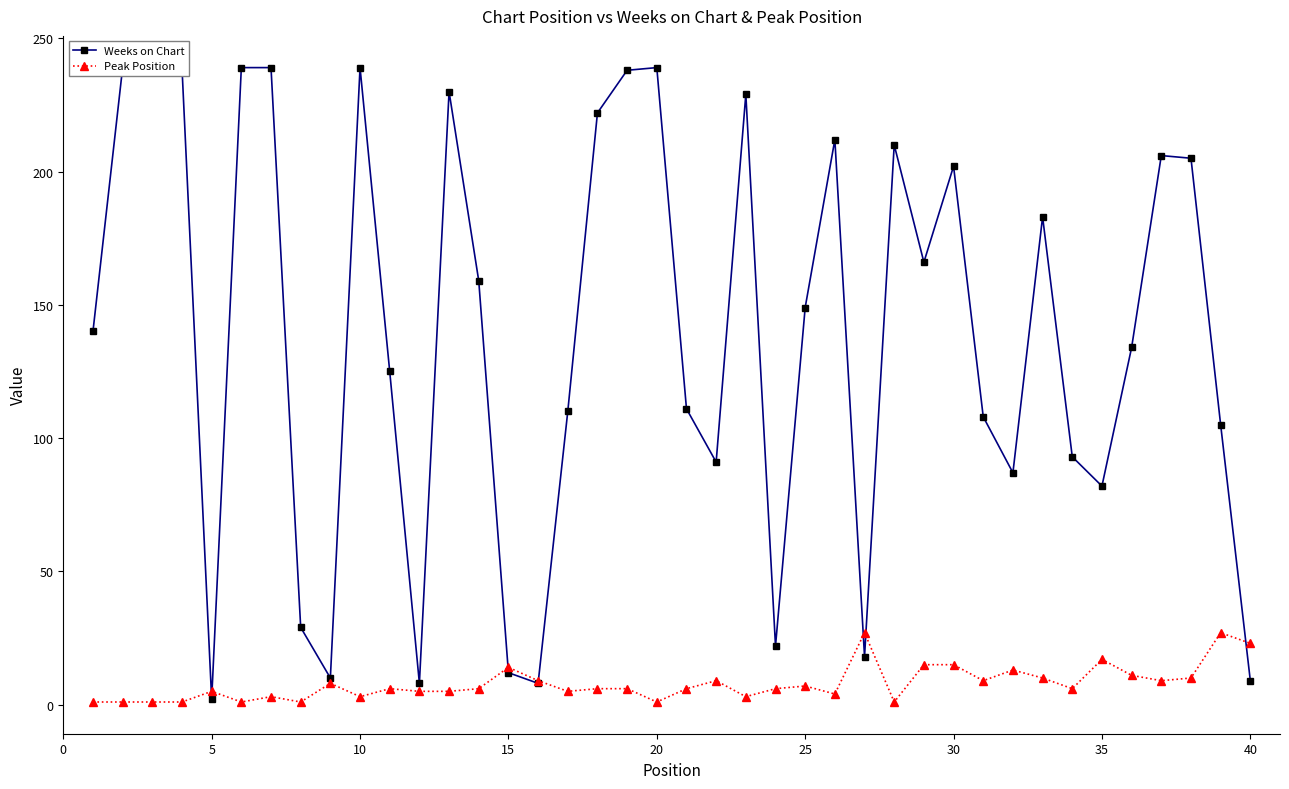

What is the maximum value for Peak Position?

27